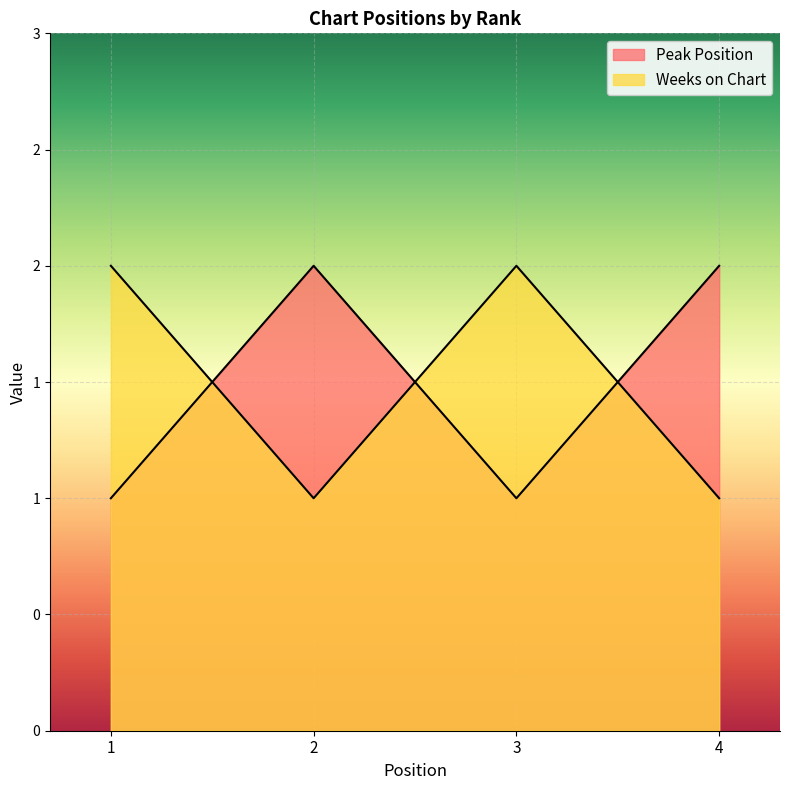

What are all the series names shown in the legend?

Peak Position, Weeks on Chart